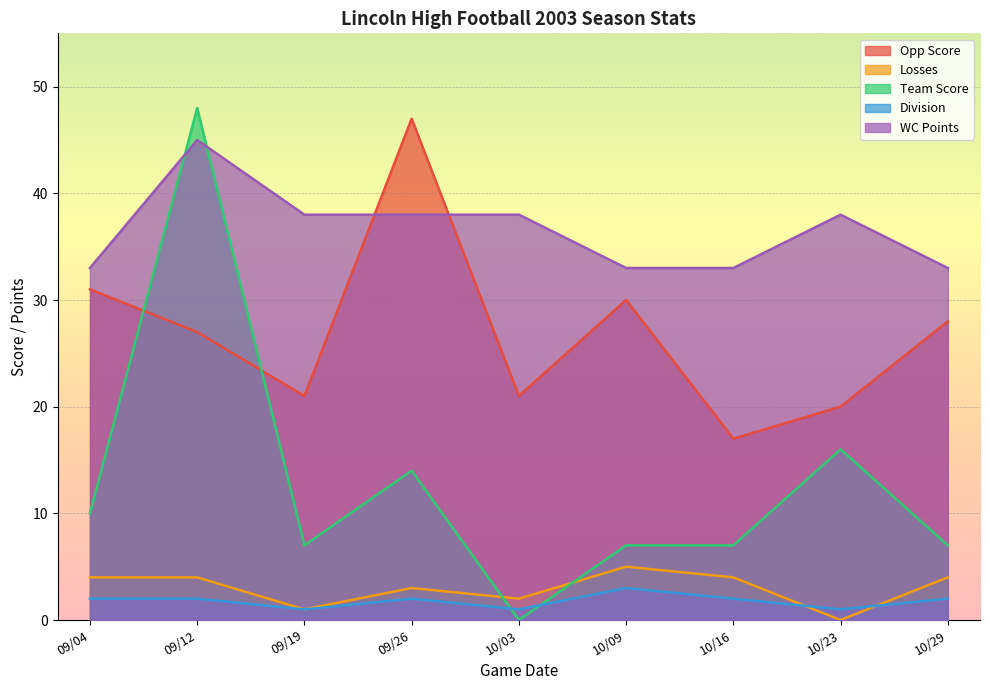

List the labels in order of Division value, largest first.

10/09, 09/04, 09/12, 09/26, 10/16, 10/29, 09/19, 10/03, 10/23